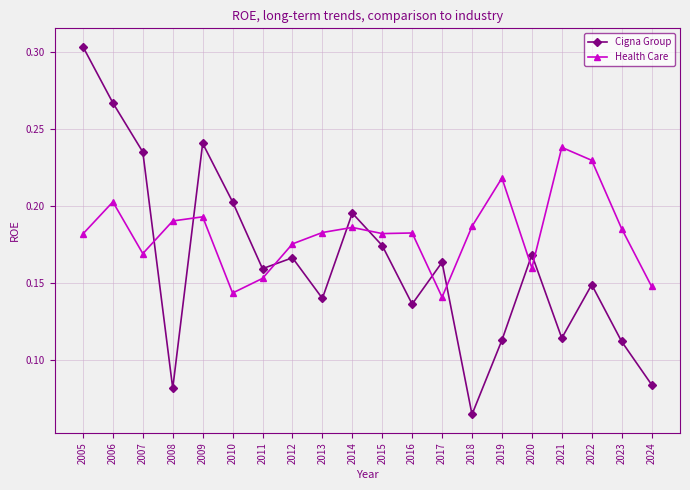

Between which two adjacent categories do Health Care and Cigna Group first intersect?

2007 and 2008